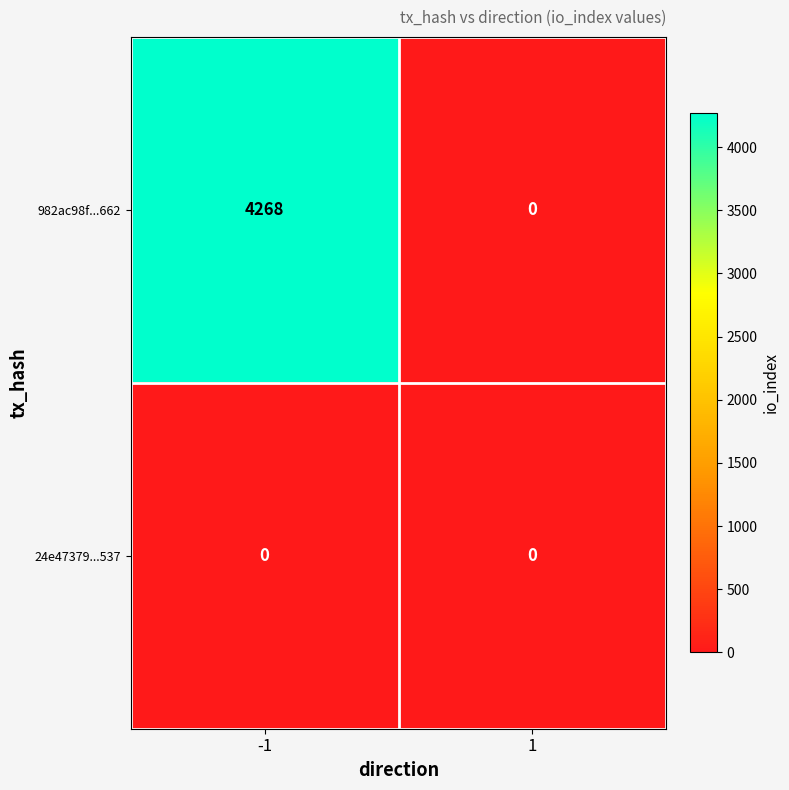

Which series has the largest range (max minus min)?

982ac98f...662